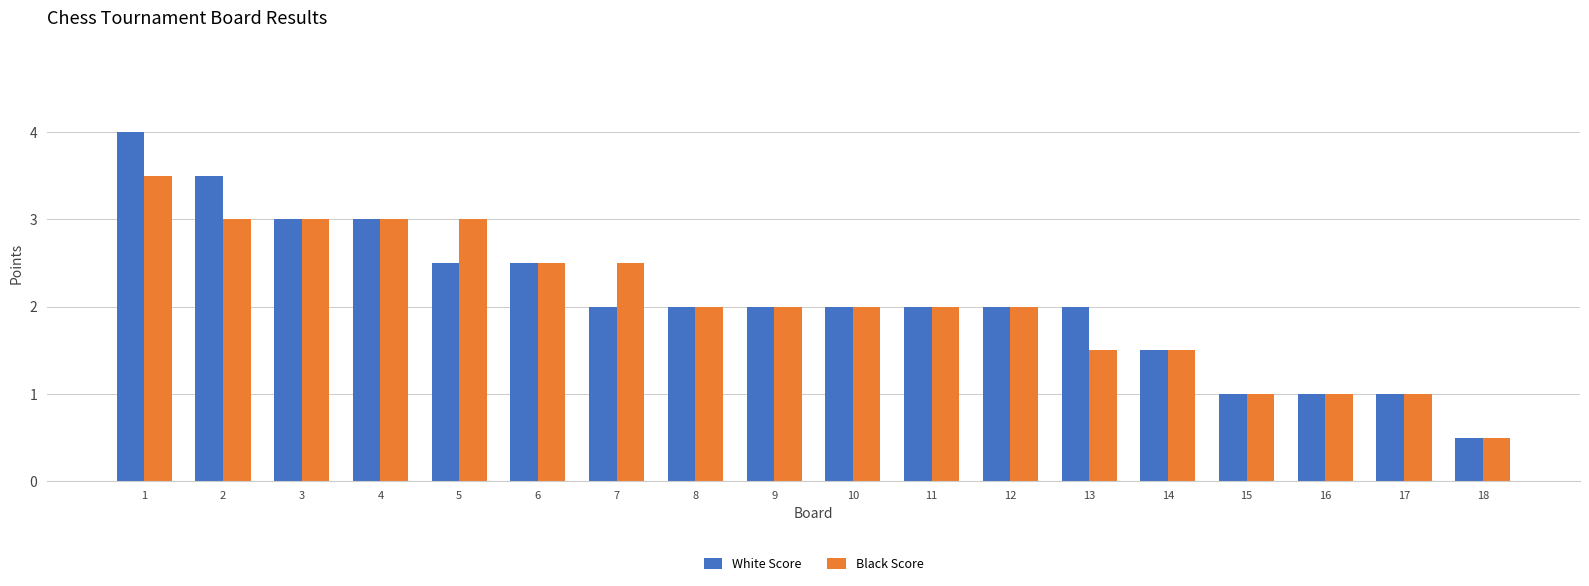

Which category has the highest value across all series?

1